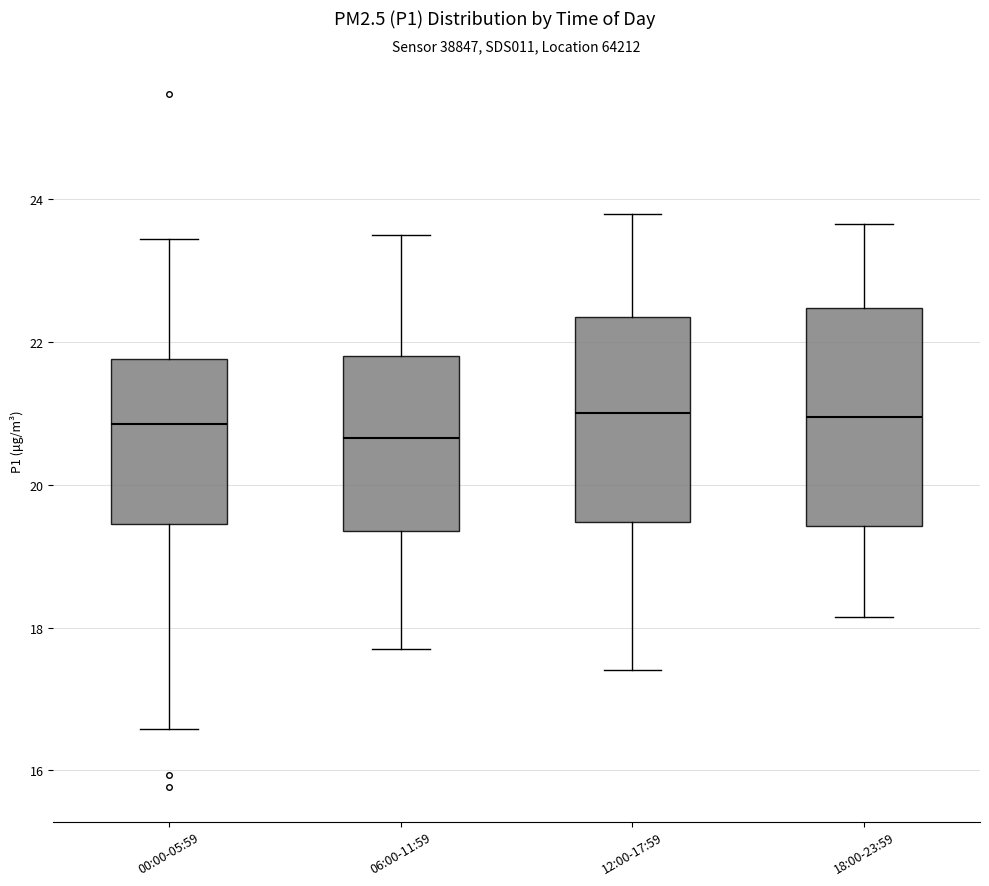

Where is the upper edge of the box for 12:00-17:59 on the y-axis? The values are not printed on the chart, so give them approximately, as read against the axis.

22.4